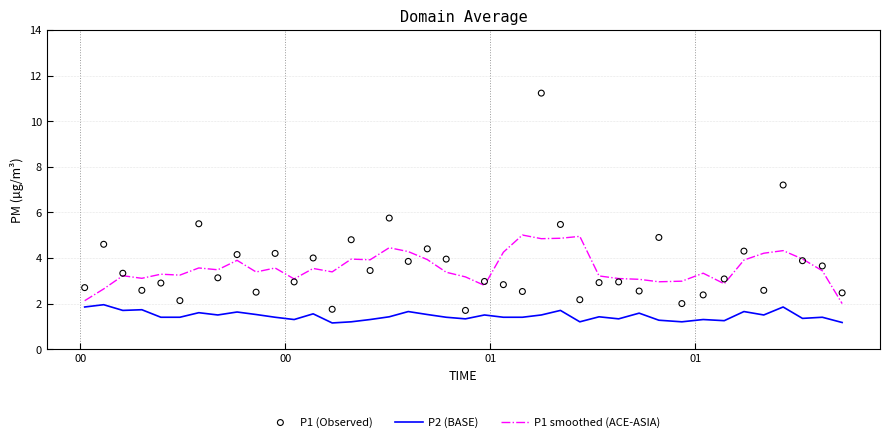

Which series contains the highest Y value?

P1 (Observed)